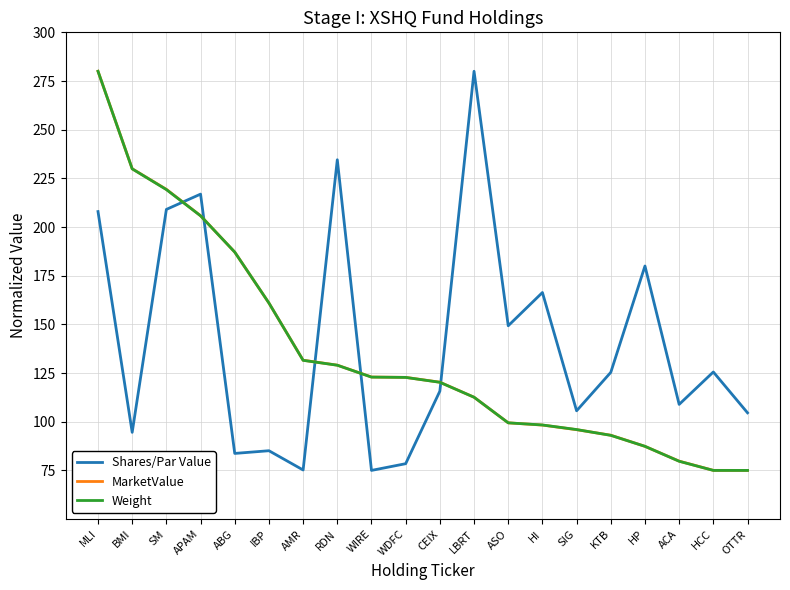

The Weight series shows 93.0 at KTB. True or false?

True